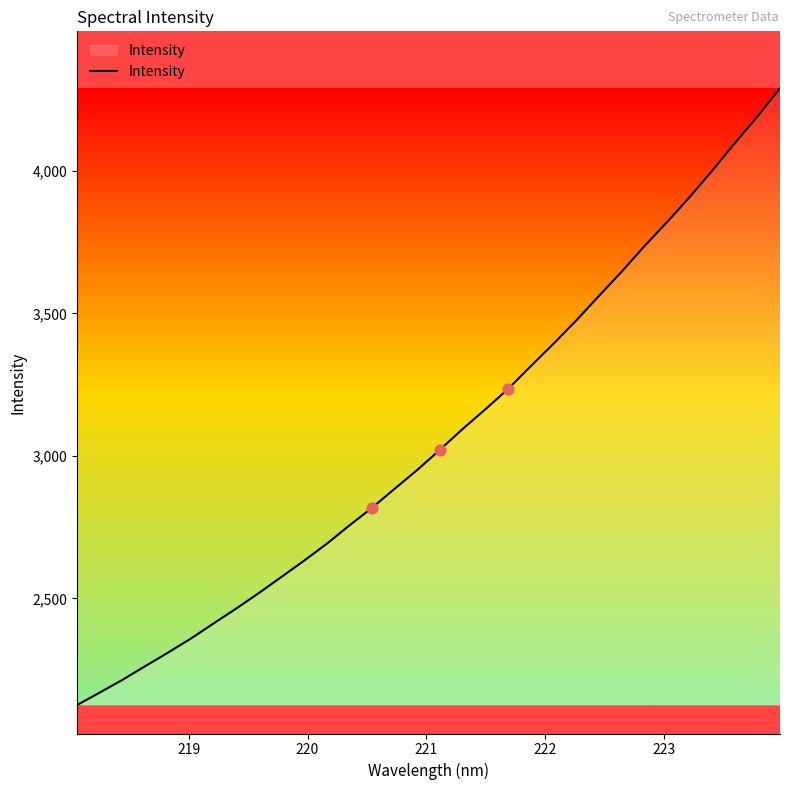

What is the difference between the maximum and minimum values?

2164.5